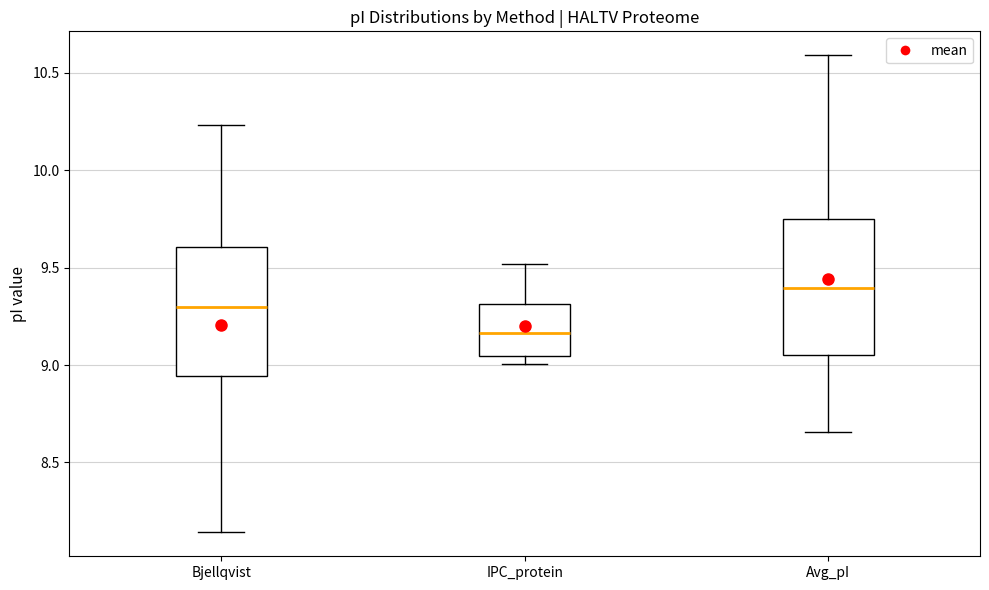

Where does the lower whisker of the box for Avg_pI end on the y-axis? The values are not printed on the chart, so give them approximately, as read against the axis.

8.65